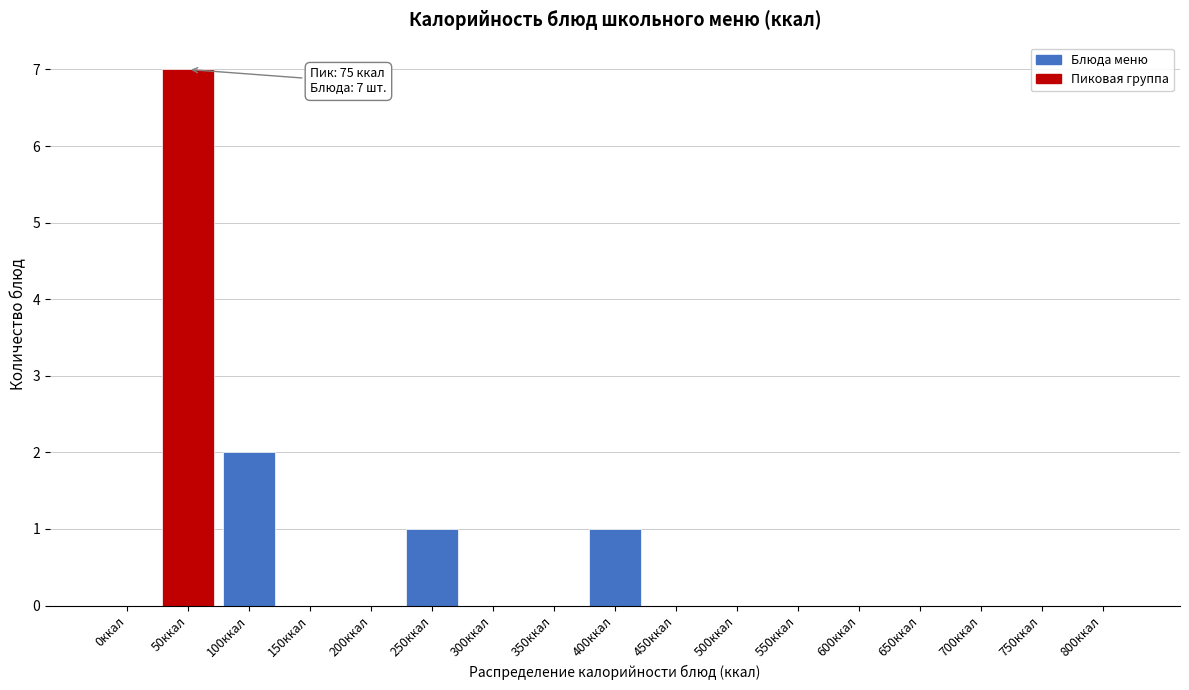

Reading left to right, transcribe all the data shown in this chart.

0ккал=0	50ккал=7	100ккал=2	150ккал=0	200ккал=0	250ккал=1	300ккал=0	350ккал=0	400ккал=1	450ккал=0	500ккал=0	550ккал=0	600ккал=0	650ккал=0	700ккал=0	750ккал=0	800ккал=0